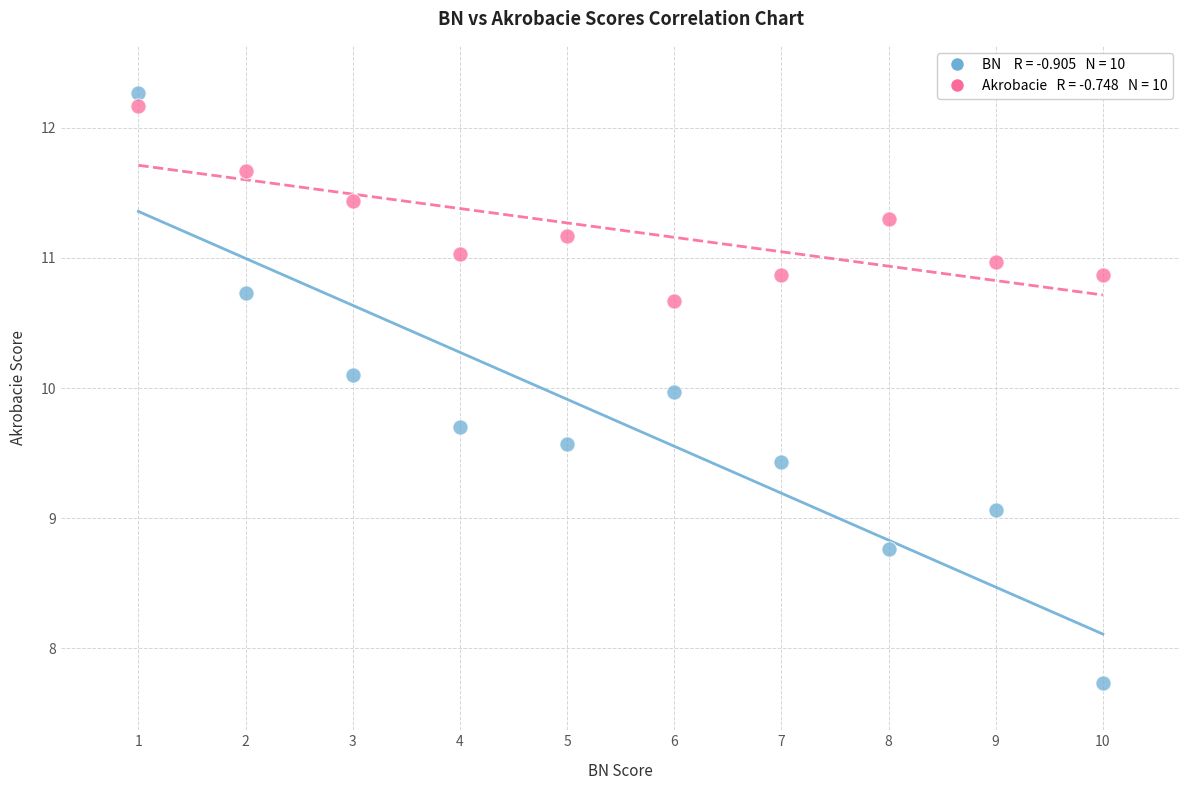

Across all data points, what is the range of Y values (max minus min)?

4.5